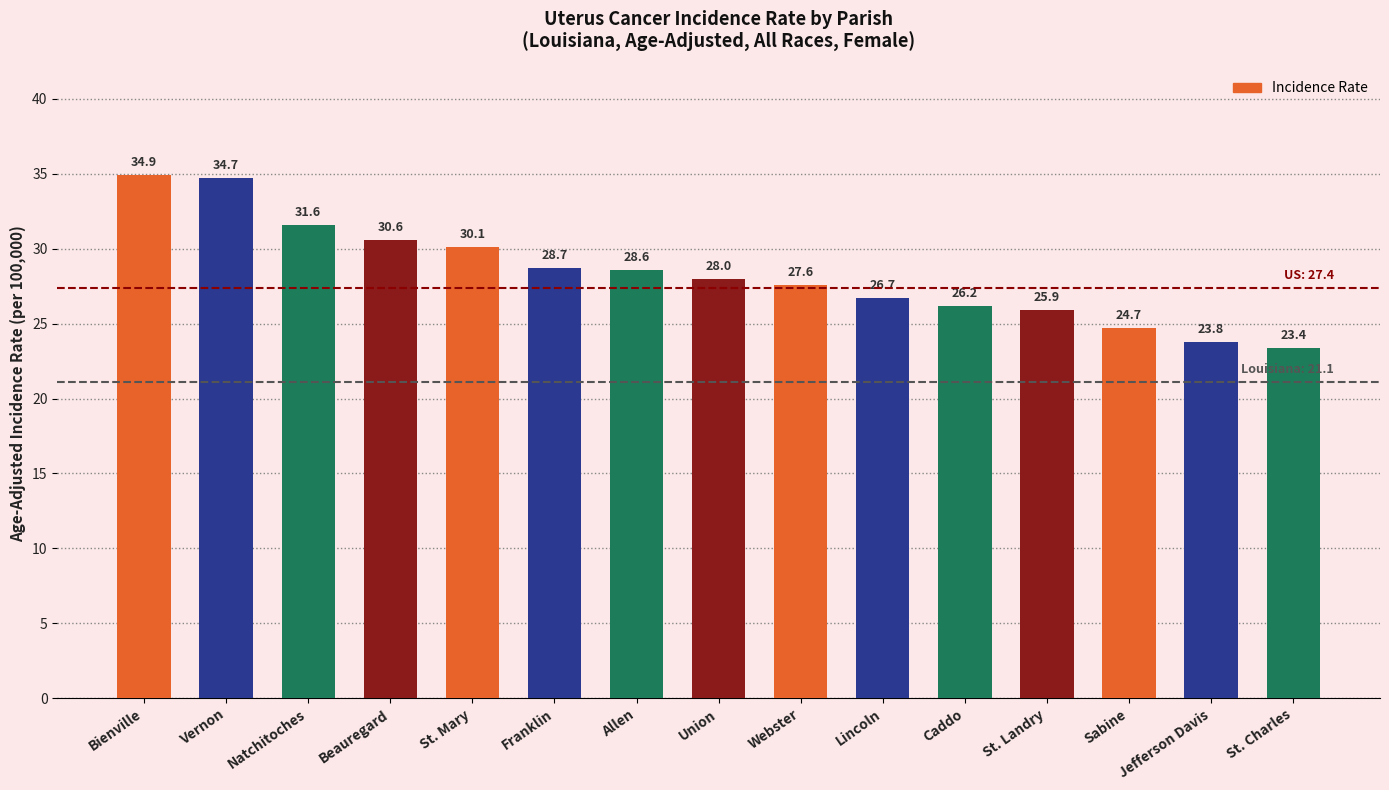

What is the approximate value at Beauregard?

30.6